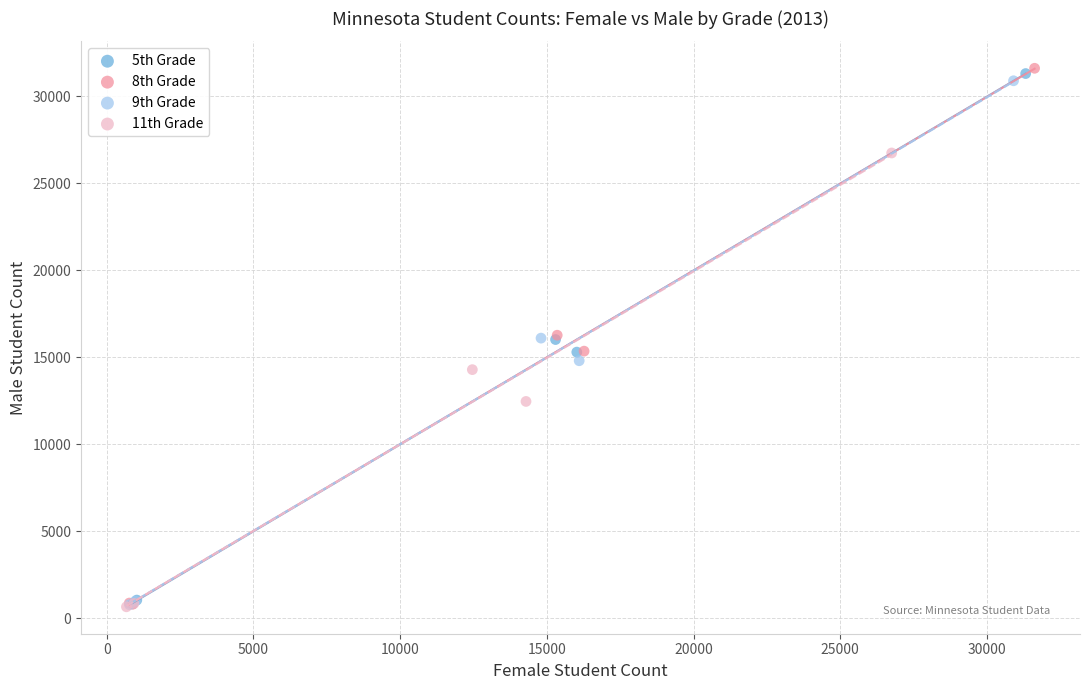

Which series has the largest Y range (max minus min)?

8th Grade